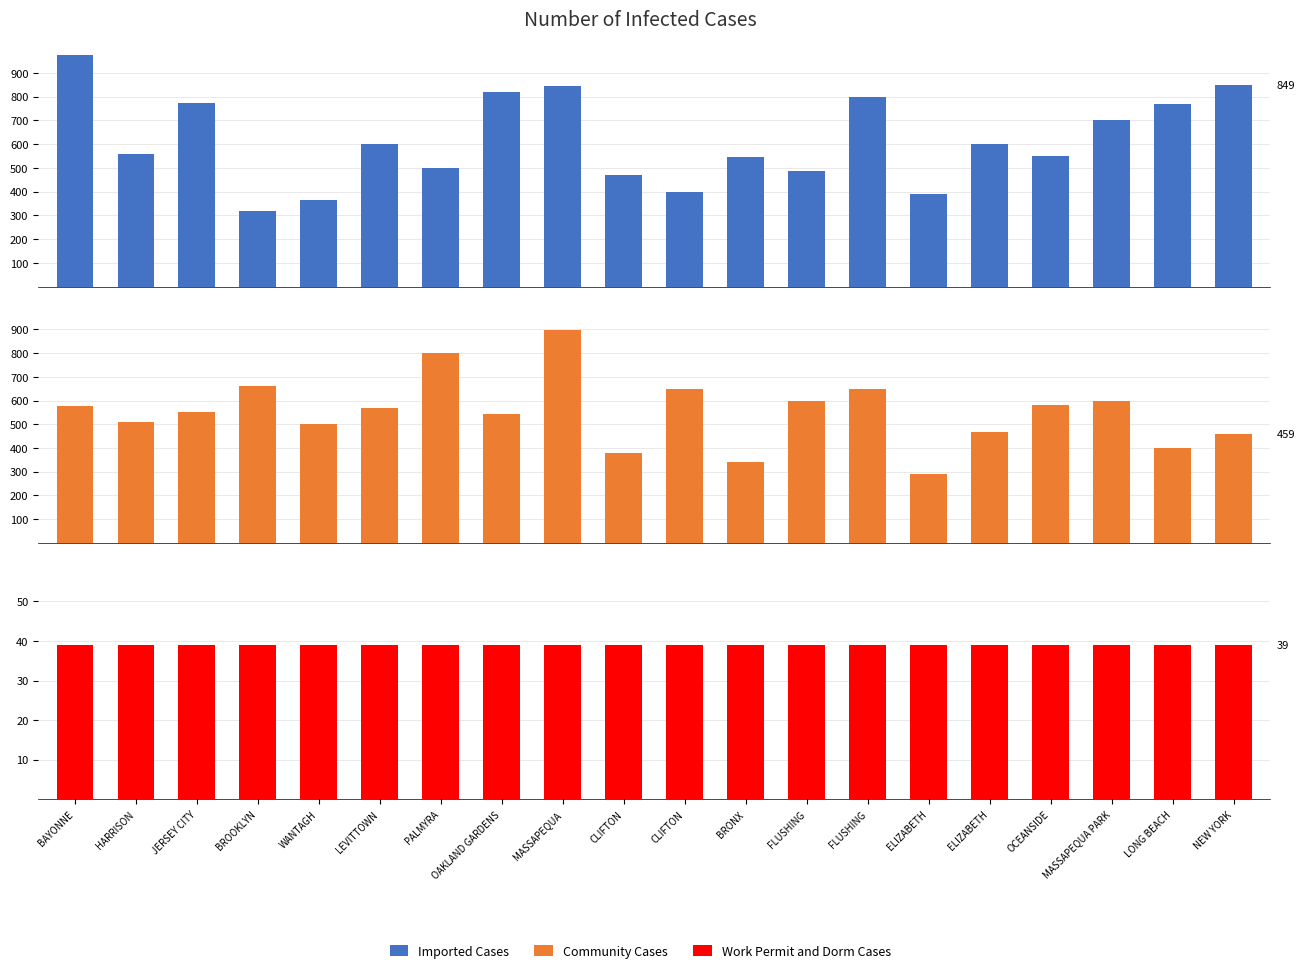

What is the sum of all Imported Cases values?

12313.3